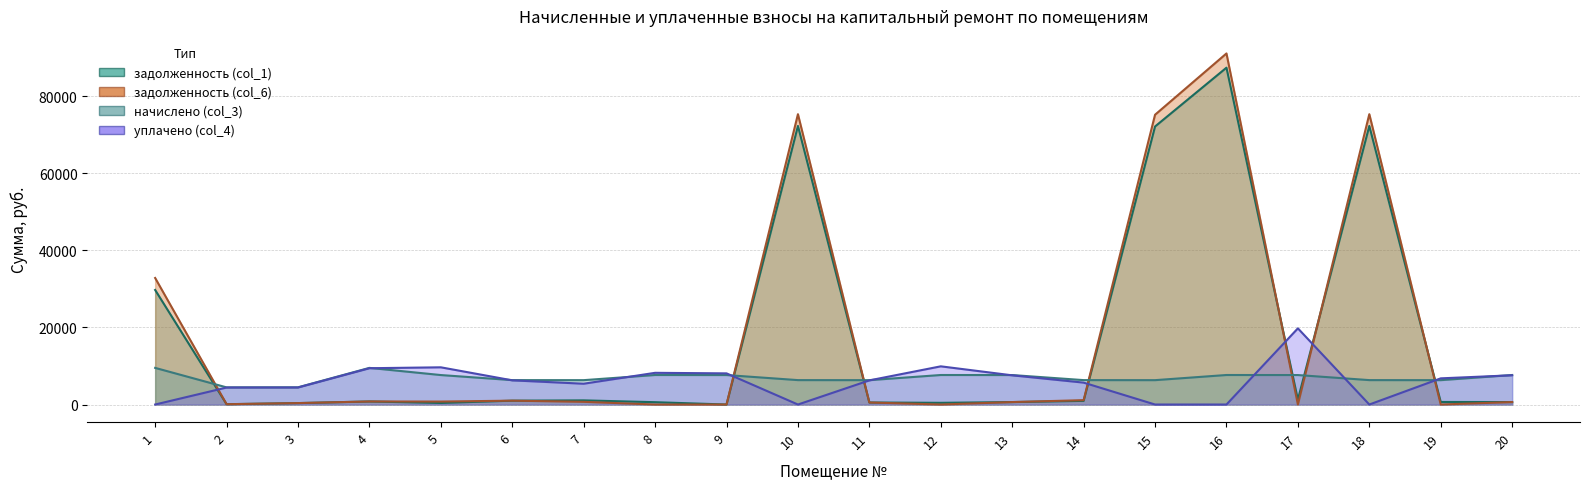

Rank the series by their maximum value, from highest to lowest.

задолженность (col_6), задолженность (col_1), уплачено (col_4), начислено (col_3)